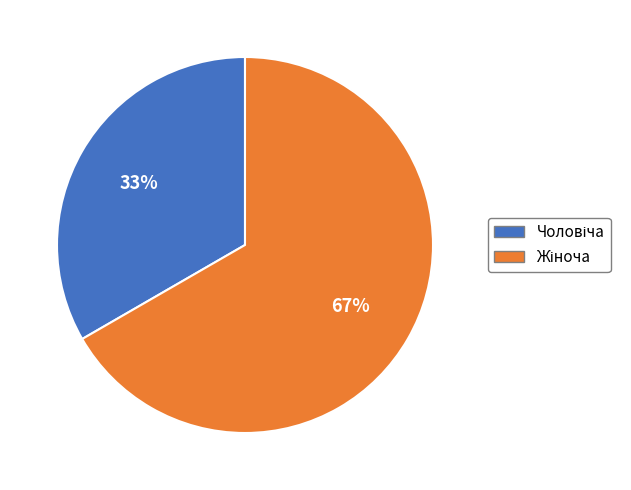

To the nearest percent, what is the average slice percentage?

50%